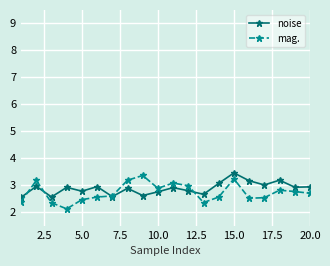

What is the value of the mag. point at the 5th from the left?

2.5